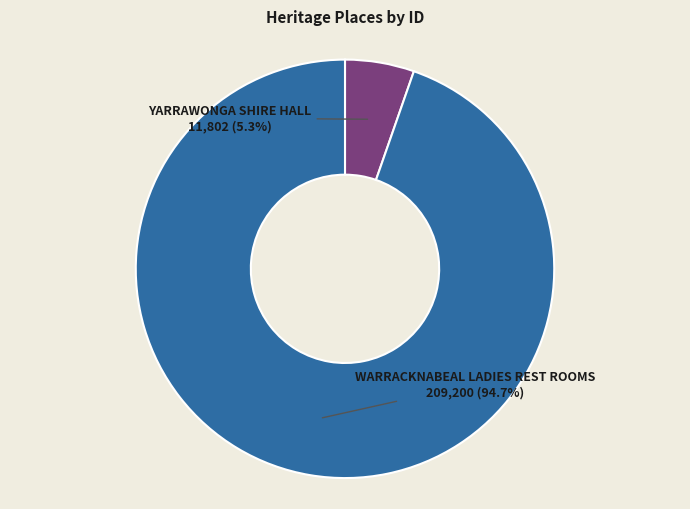

To the nearest percent, what portion does WARRACKNABEAL LADIES REST ROOMS represent?

95%